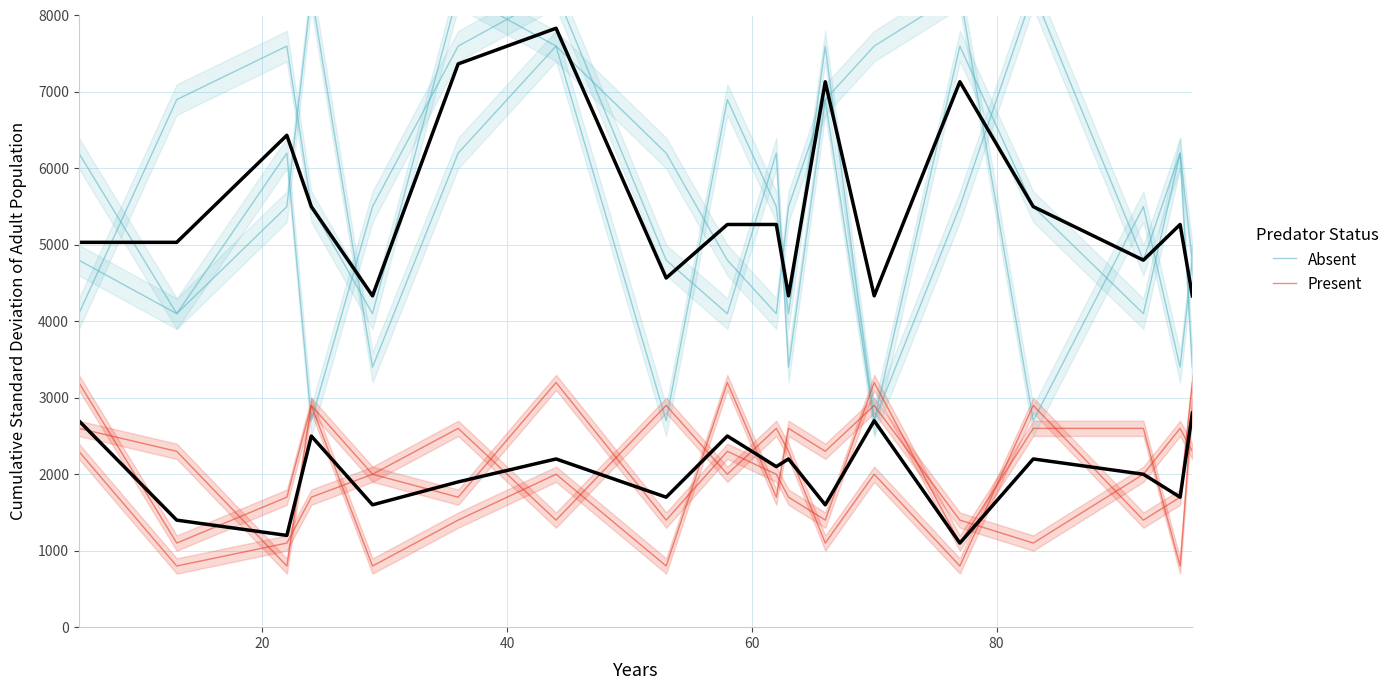

How many series are shown in this chart?

2